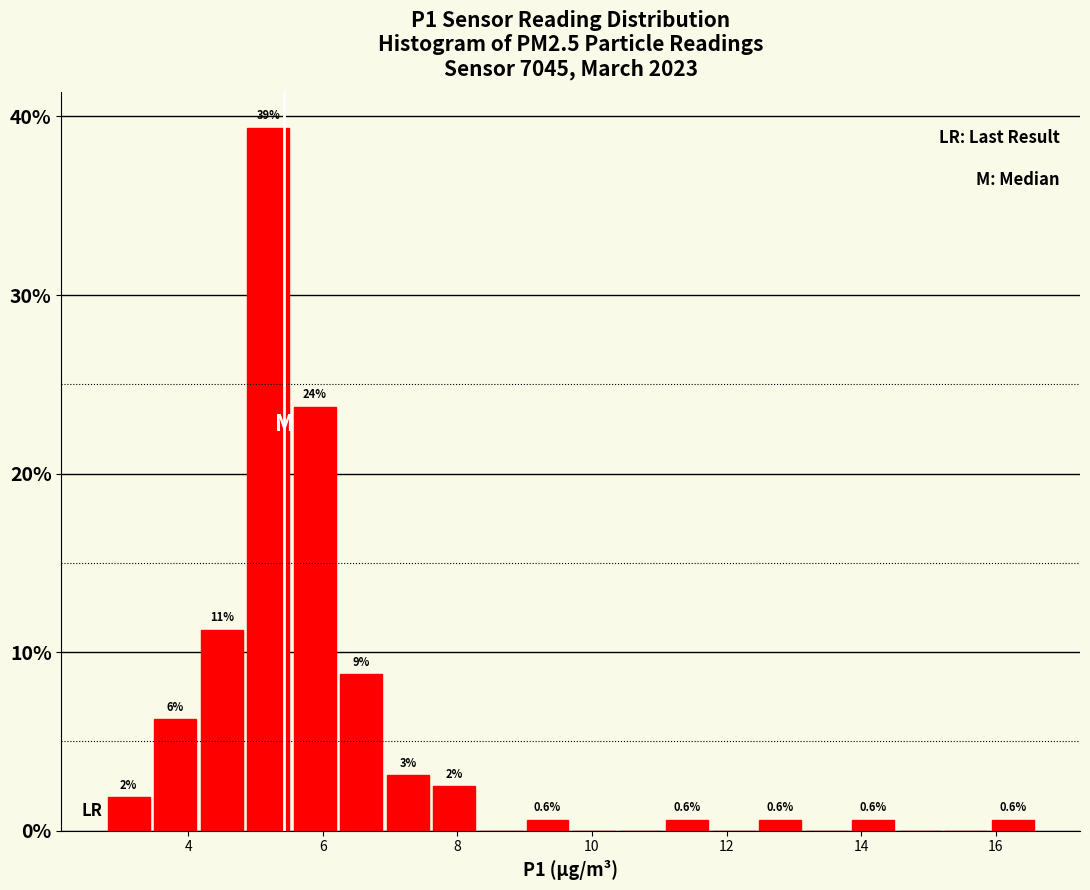

Read against the x-axis, roughly where is the centre of the tallest bar?

5.2